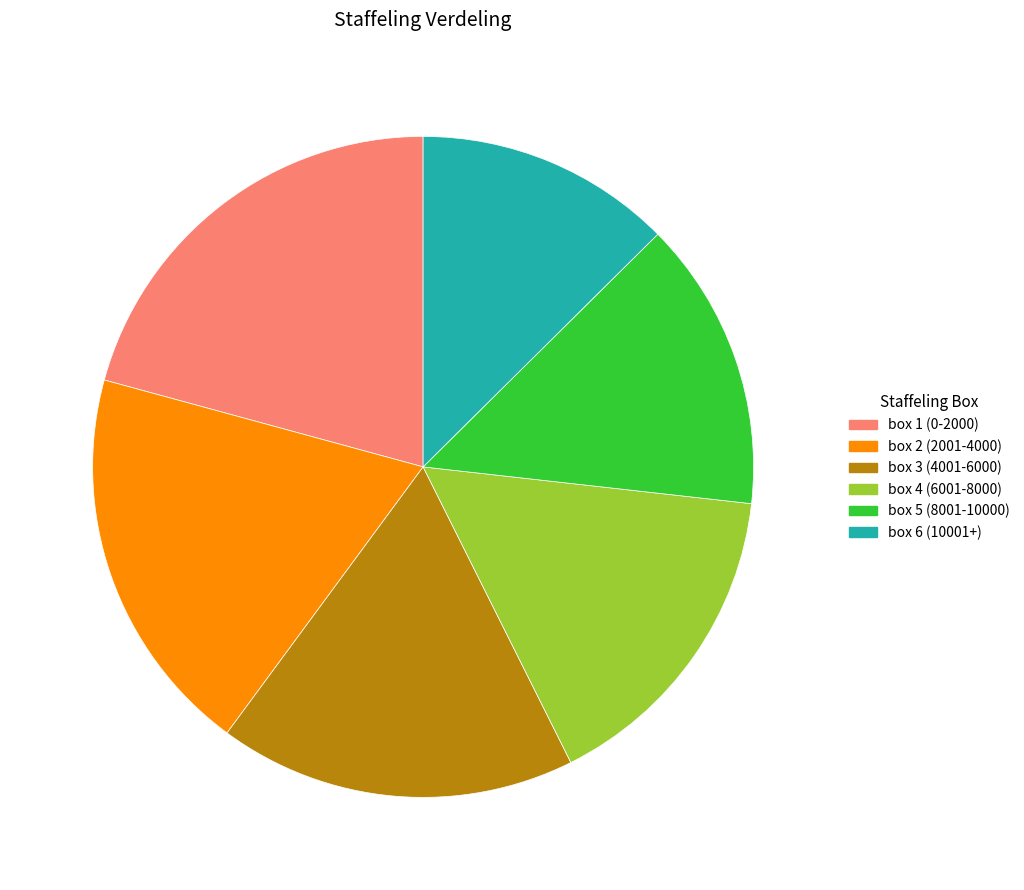

Is there any slice that represents more than half of the pie?

No